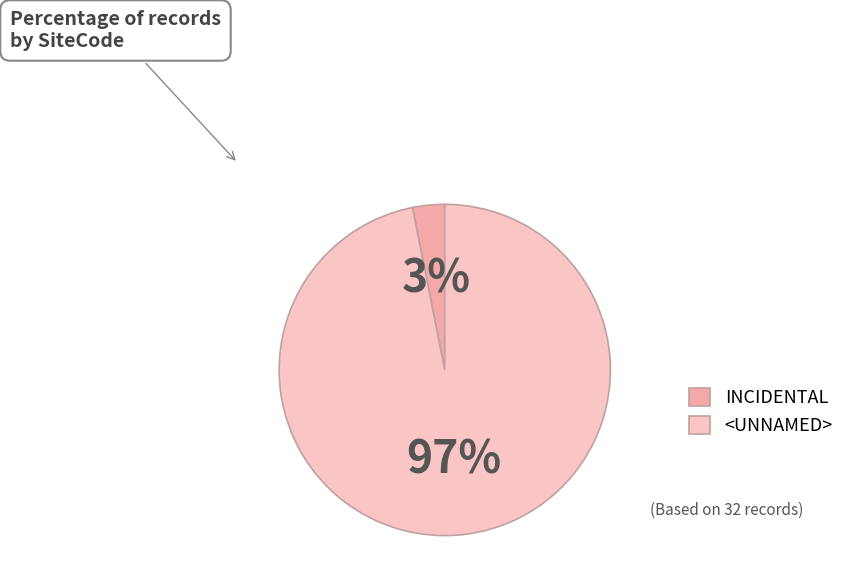

Which category has the smallest portion of the pie?

INCIDENTAL